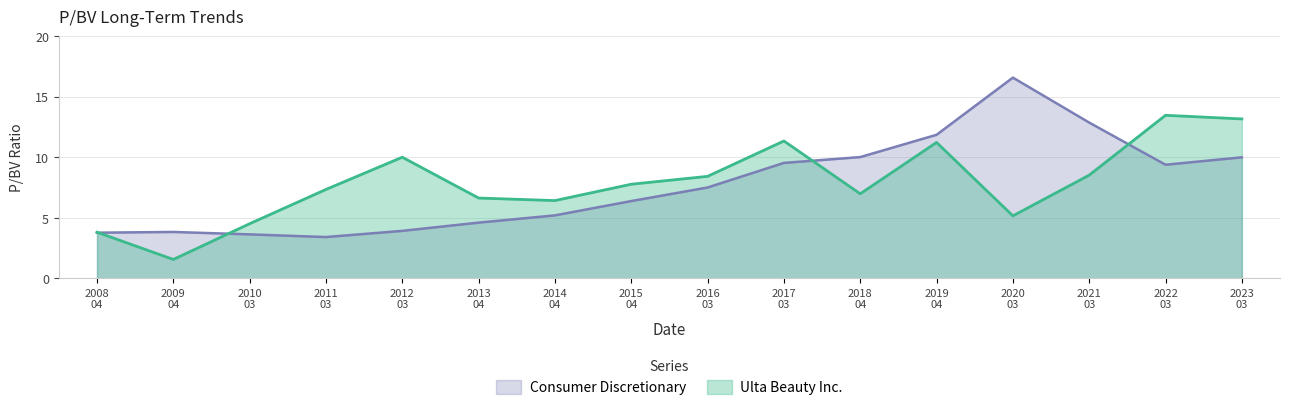

What is the greatest value displayed?

16.6